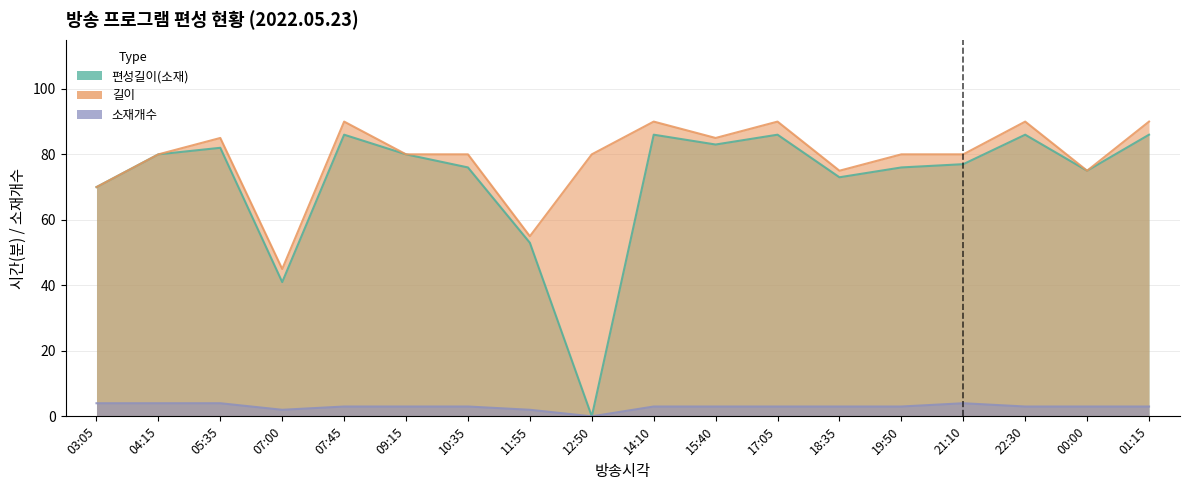

What is the sum of all 길이 values?

1420